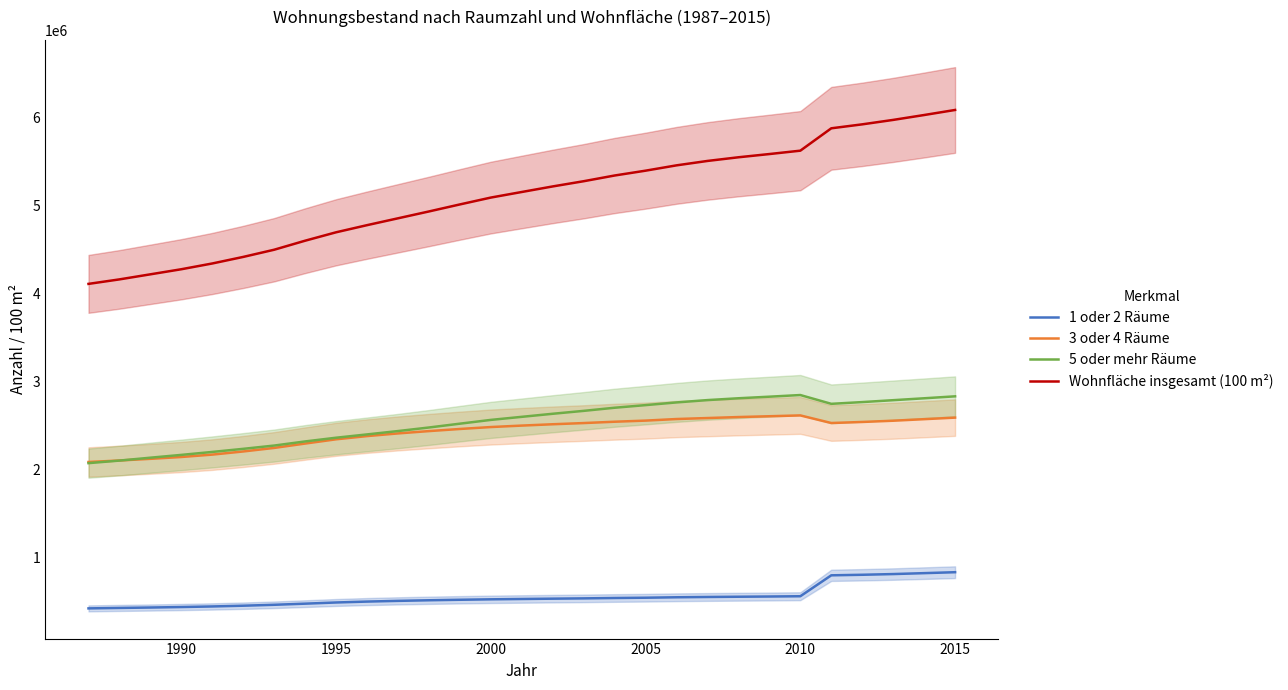

What are all the series names shown in the legend?

1 oder 2 Räume, 3 oder 4 Räume, 5 oder mehr Räume, Wohnfläche insgesamt (100 m²)